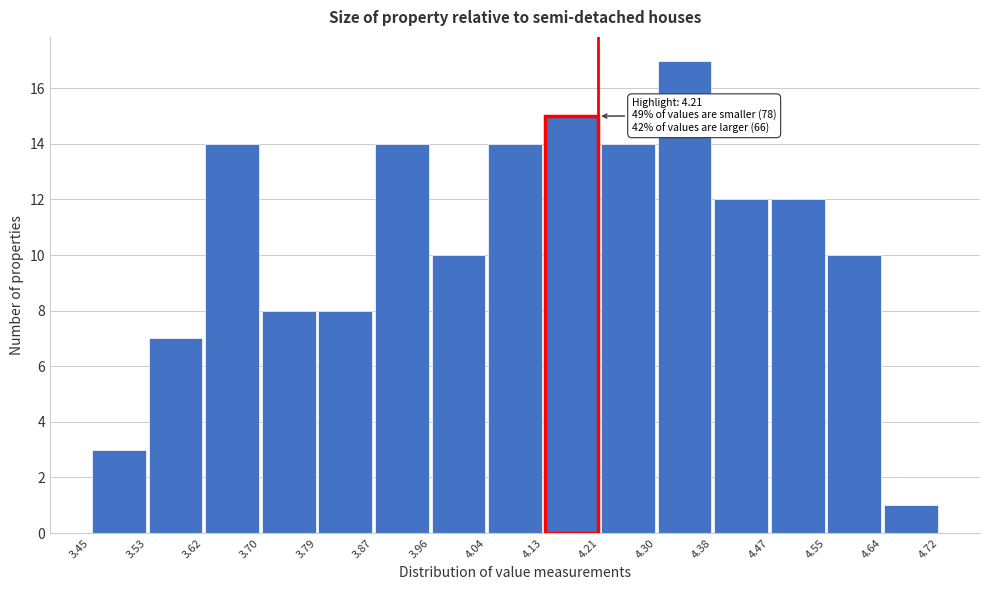

Over which range of the x-axis is the bar tallest?

4.30 to 4.38